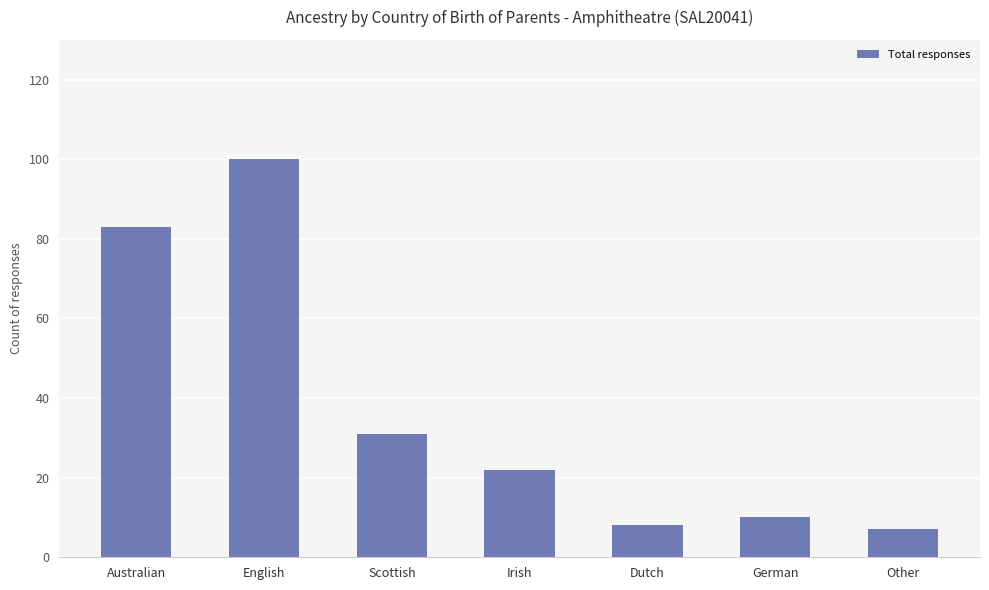

What is the change in value from German to Other?

-3